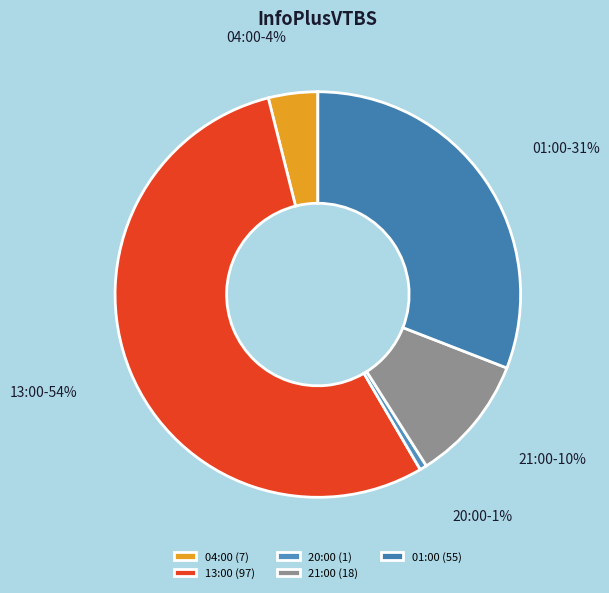

Which category has the biggest portion of the pie?

13:00